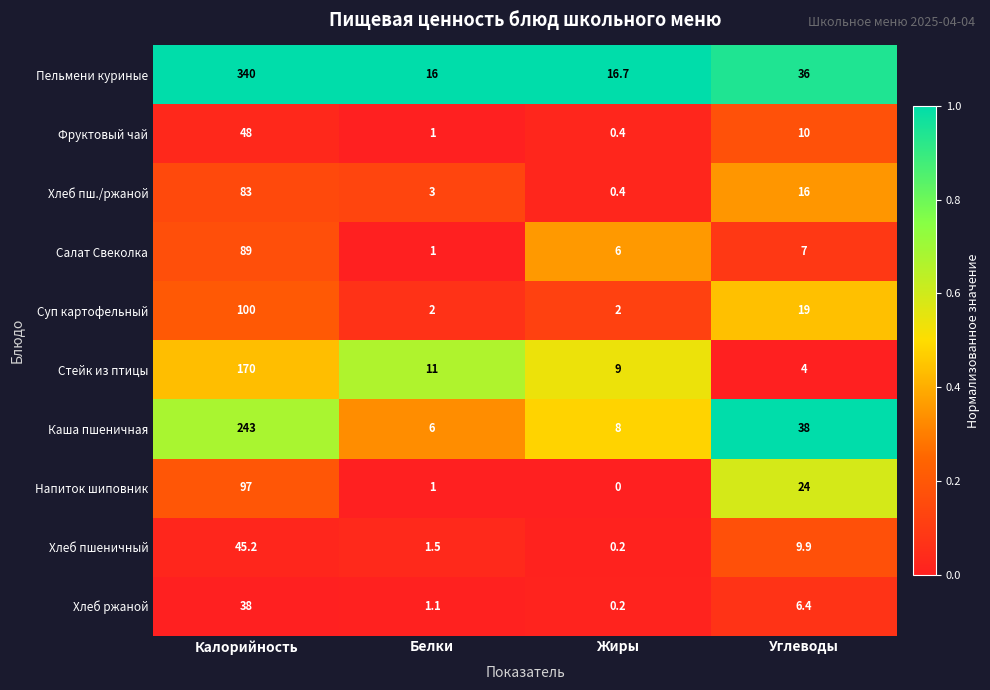

Where is Фруктовый чай nearest to the value 24?

Углеводы